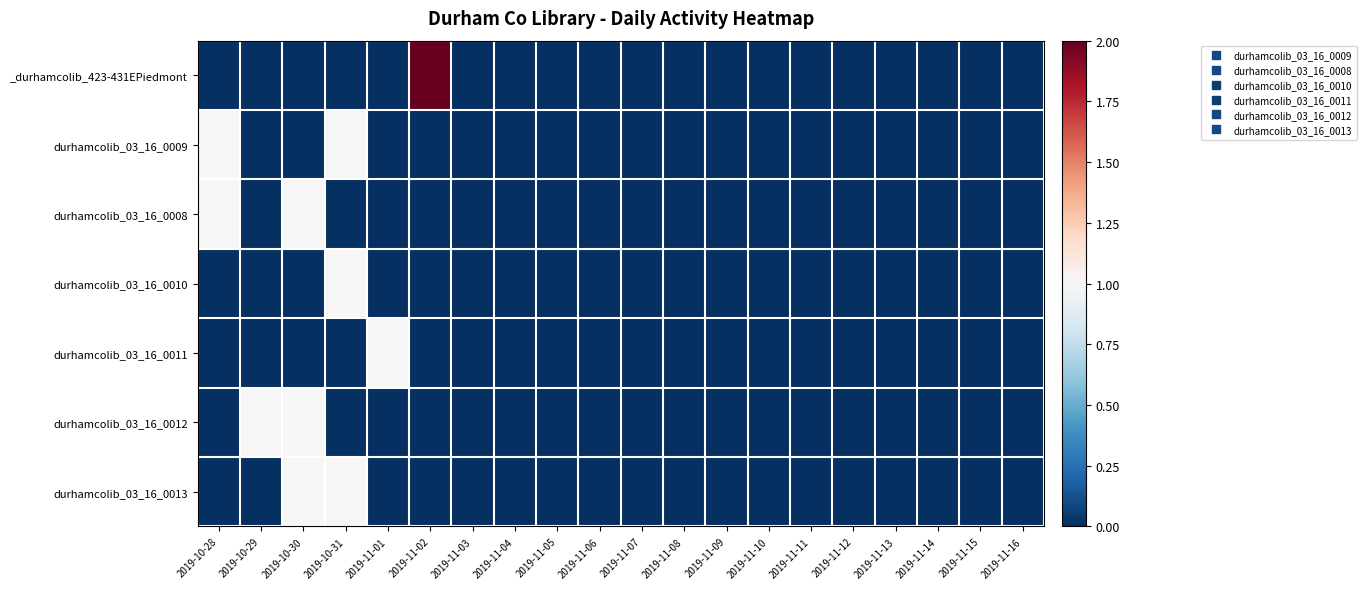

Which category has the lowest value across all series?

2019-10-28